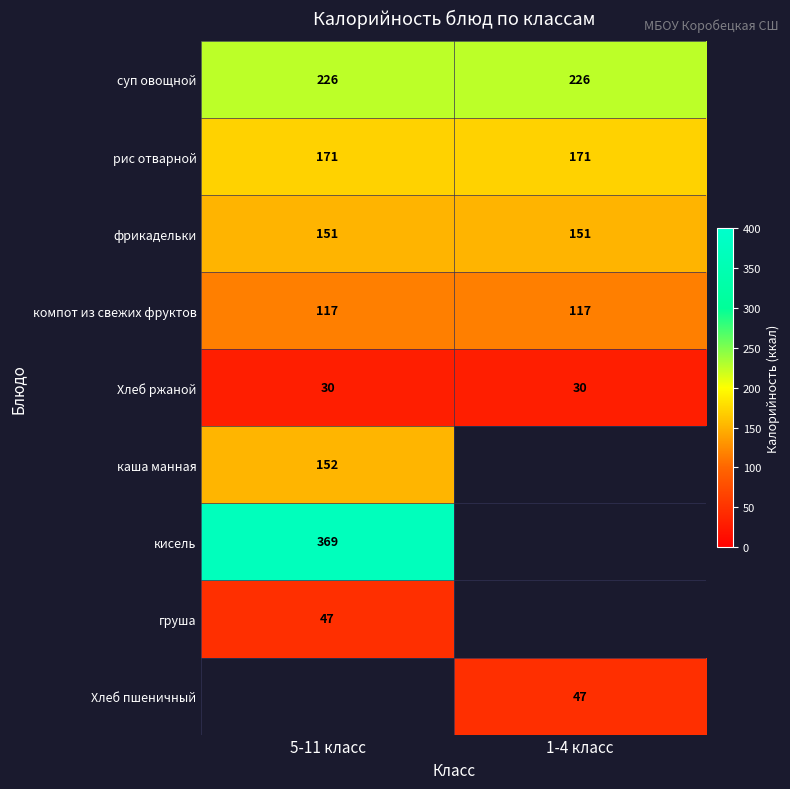

Is the value of груша at 5-11 класс greater than the value of фрикадельки at 5-11 класс?

No